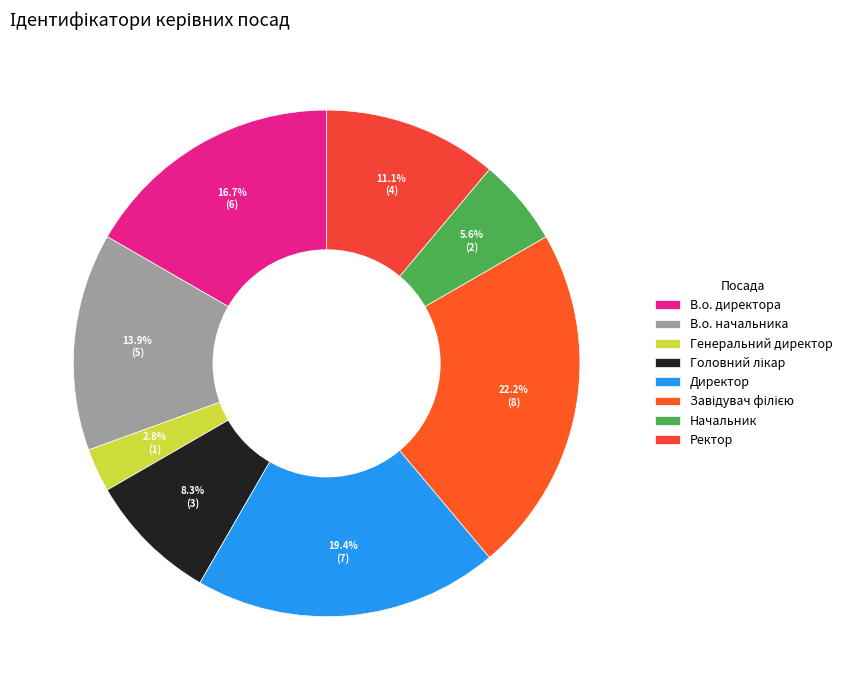

To the nearest percent, what is the difference between the Директор and Ректор slice percentages?

8%